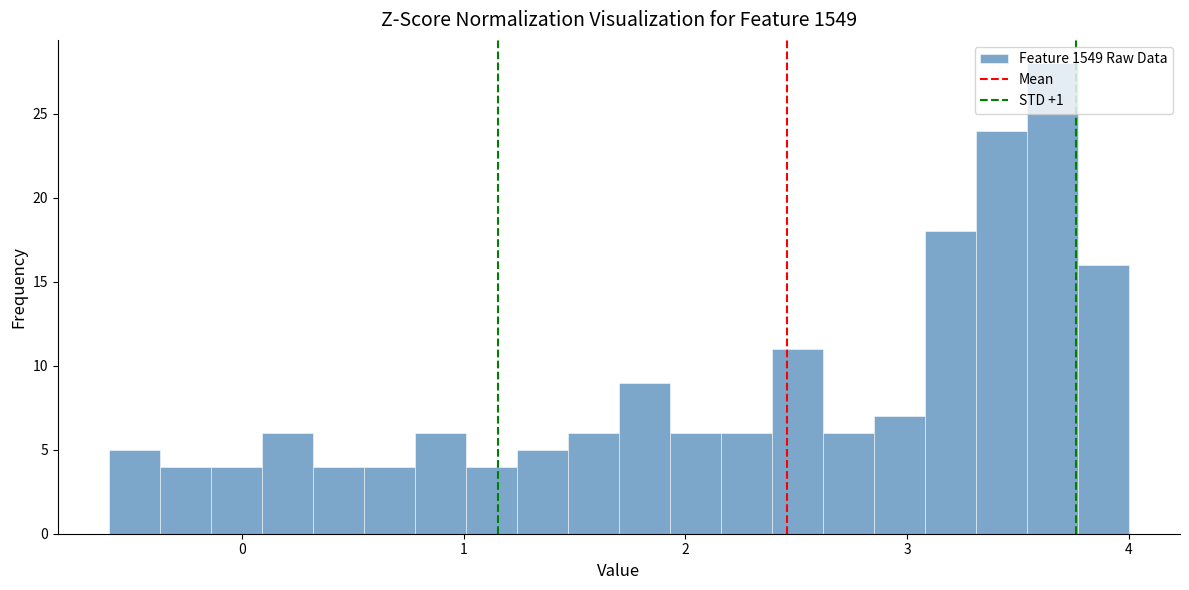

Read against the x-axis, roughly where is the centre of the tallest bar?

3.7